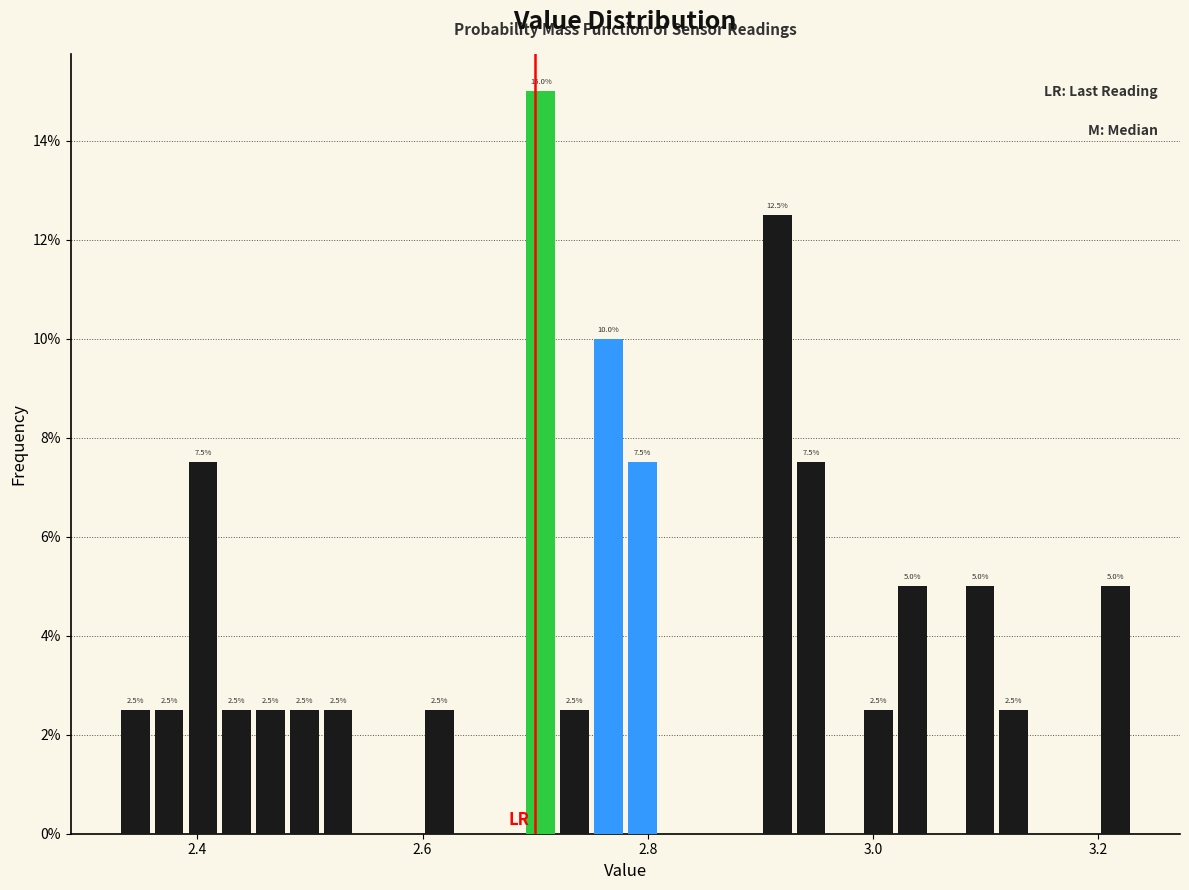

Read against the x-axis, roughly where is the centre of the tallest bar?

2.70